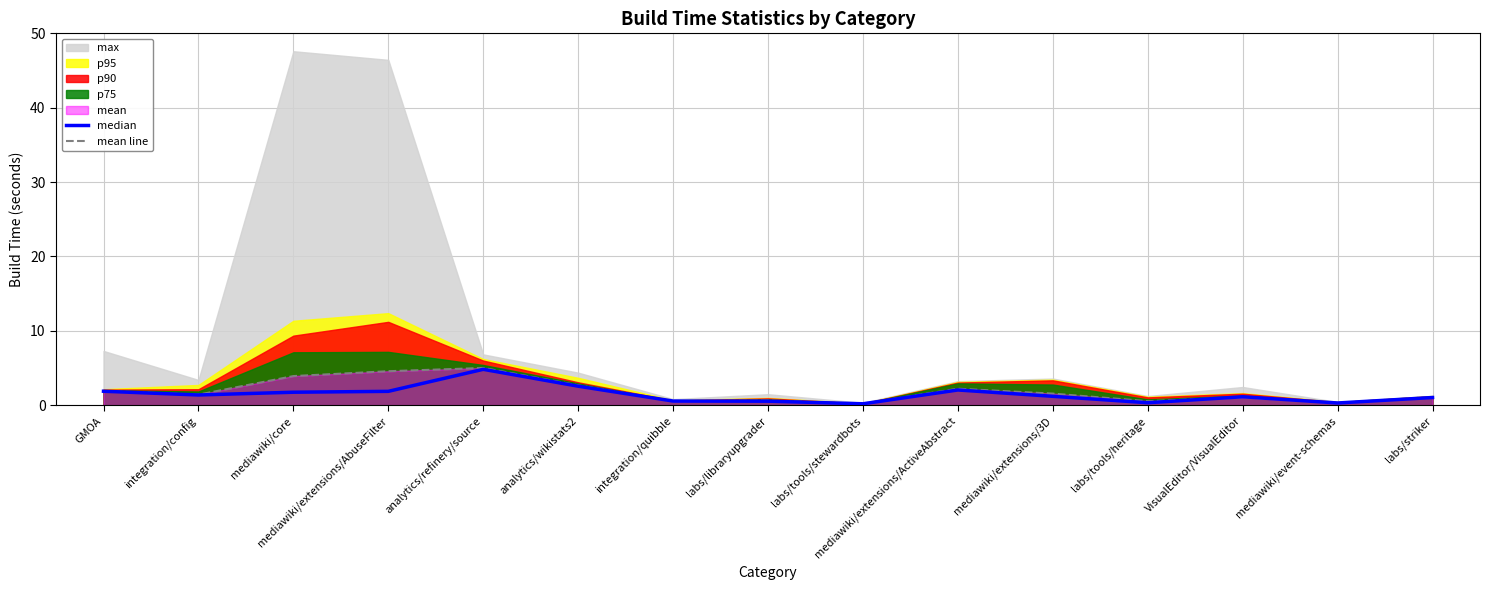

At which label does median reach its minimum?

labs/tools/stewardbots